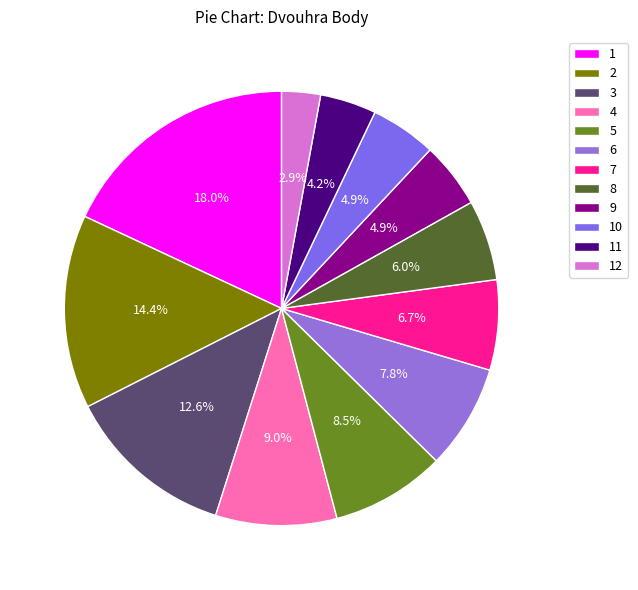

Which category has the biggest portion of the pie?

1